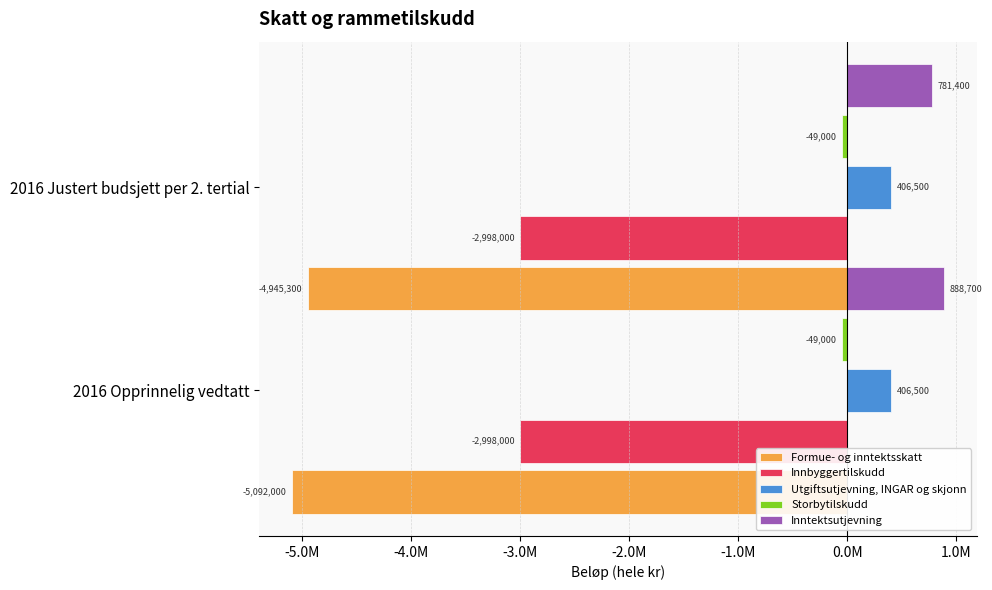

How many groups of bars are there?

2